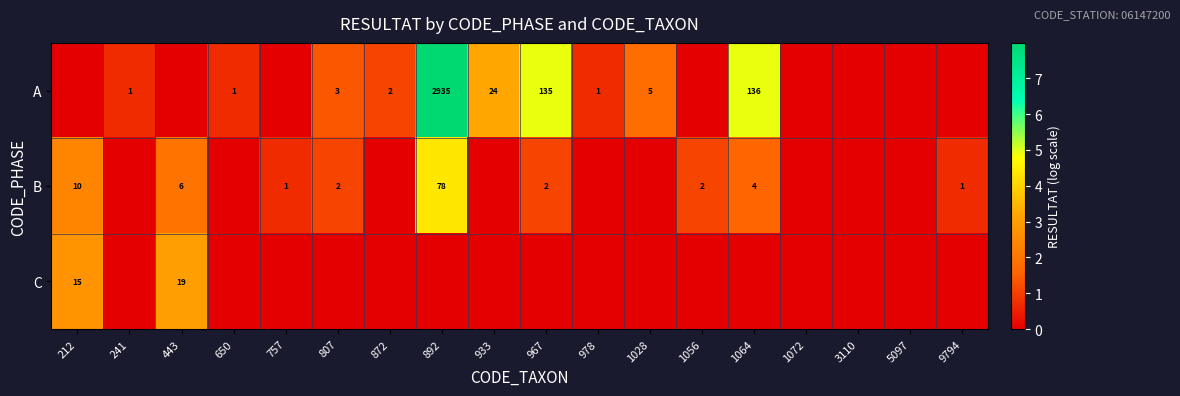

The value of A at 933 is 40. True or false?

False